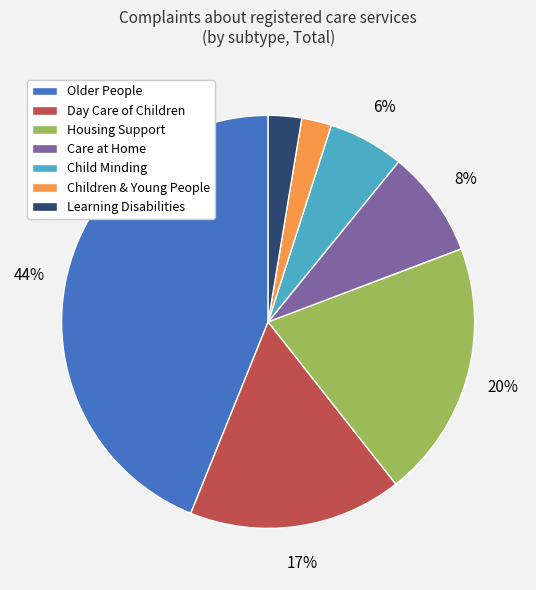

The Housing Support slice represents 13% of the pie. True or false?

False